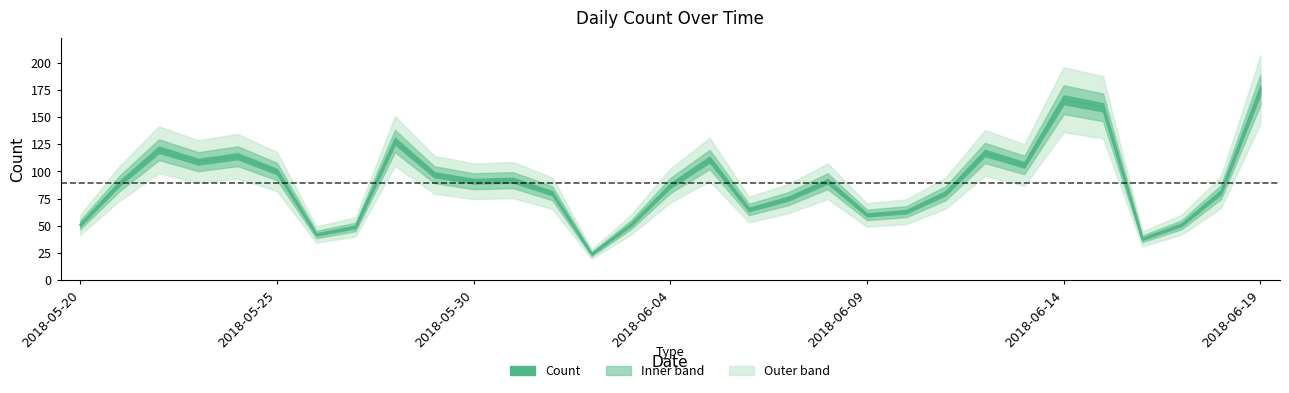

What position from the right is 2018-06-07?

13